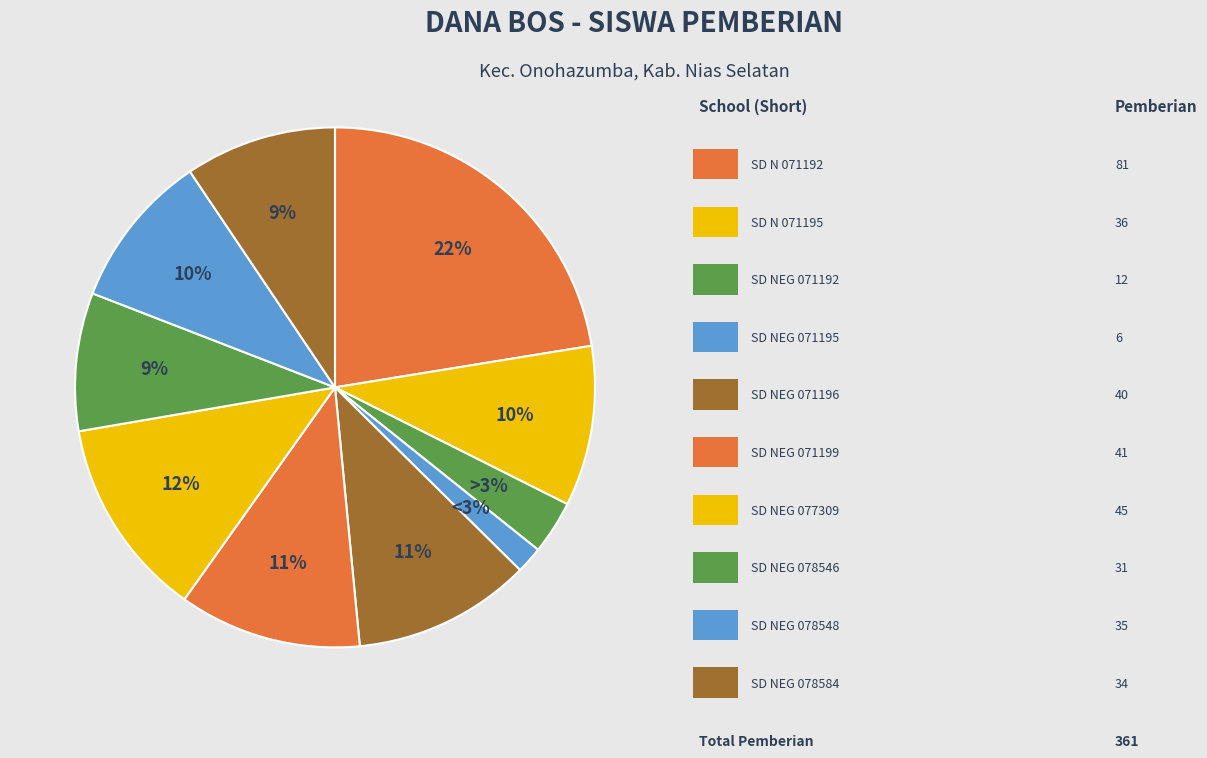

How many slices are in this pie chart?

10